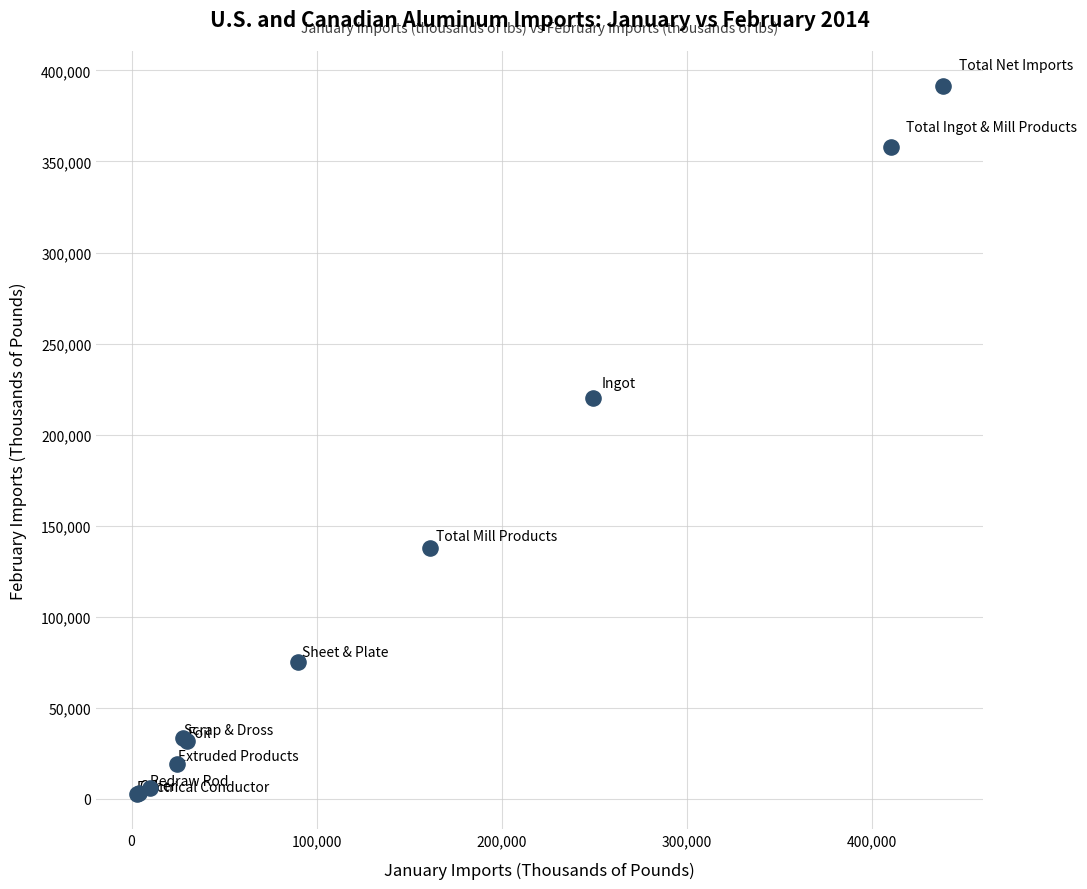

What Y value in the scatter plot is closest to 197018?

220339.5